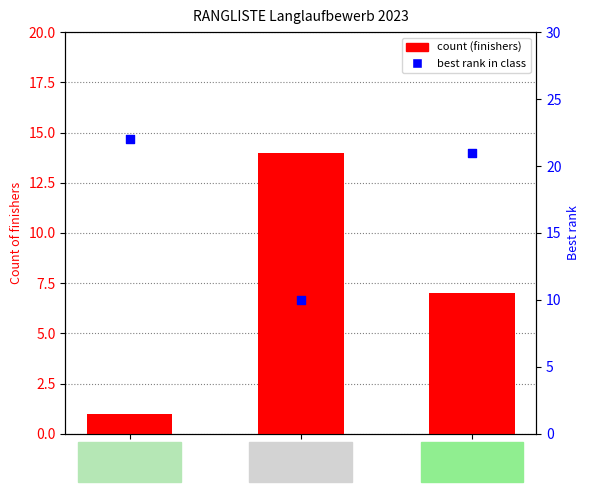

Which series has the largest total across all categories?

best rank